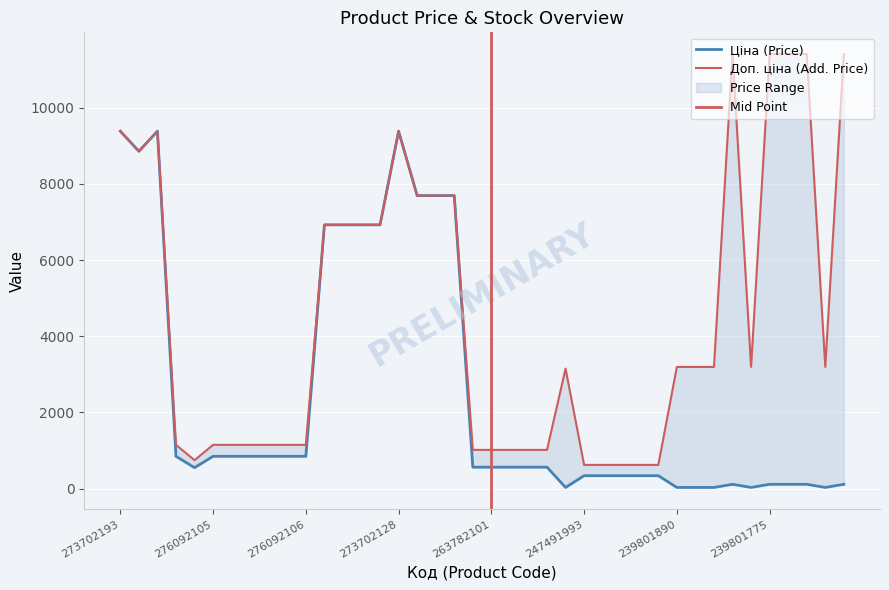

What is the highest value of the Доп. ціна series?

11410.0